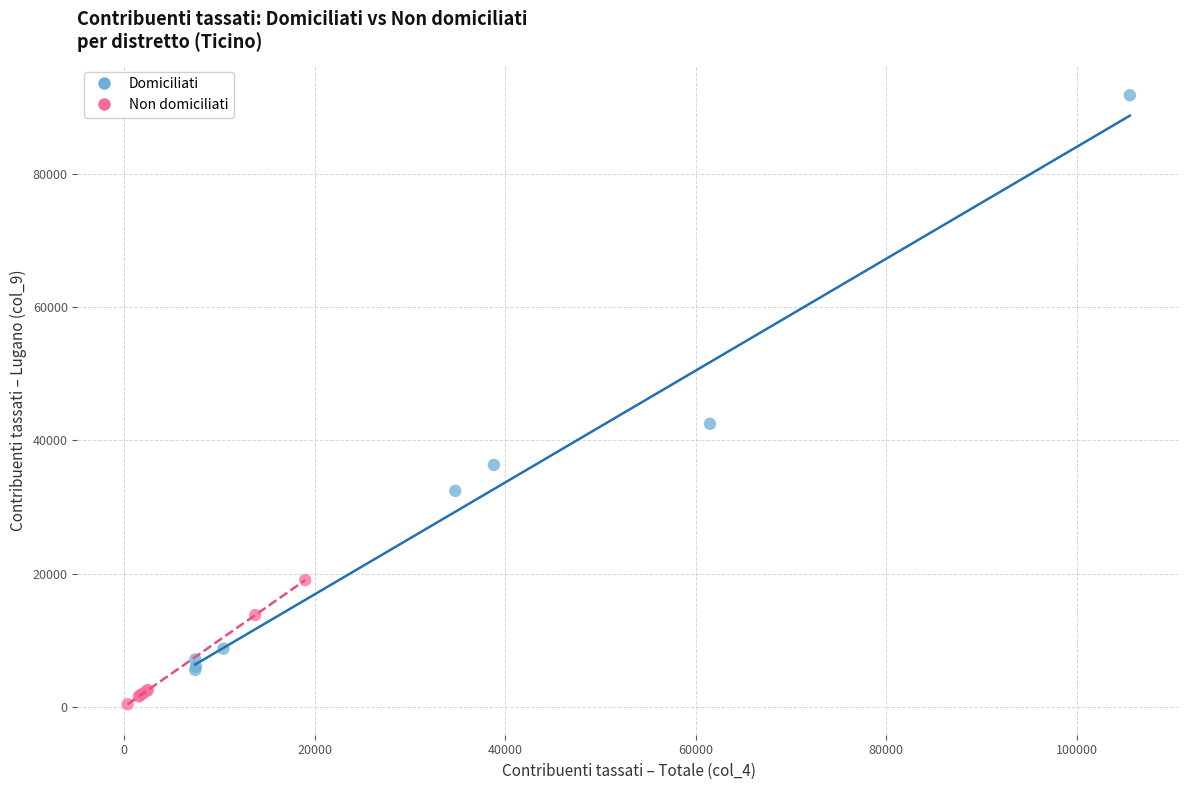

Which series has the widest spread of Y values?

Domiciliati